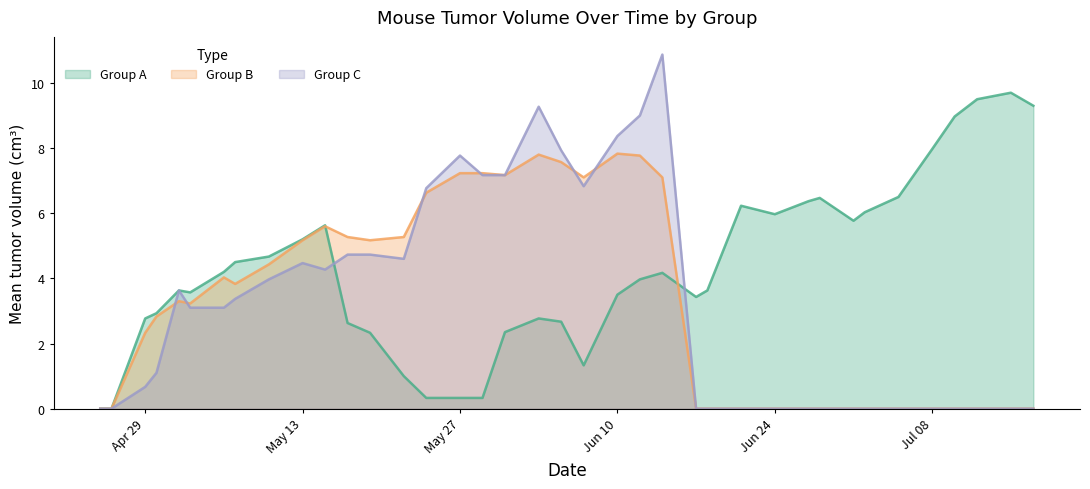

How many data points in Group A are less than 3?

14